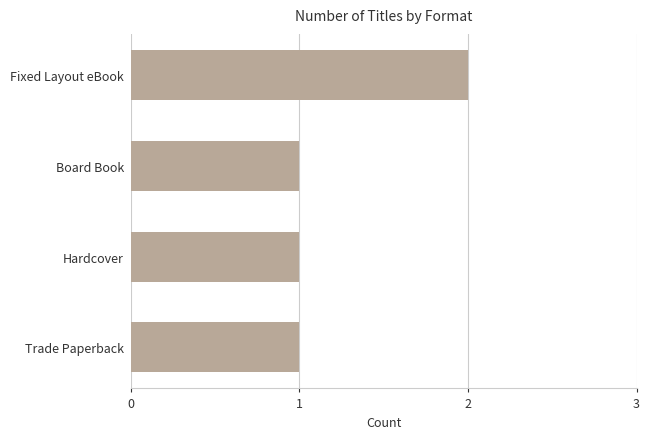

Reading bottom to top, transcribe all the data shown in this chart.

Trade Paperback=1	Hardcover=1	Board Book=1	Fixed Layout eBook=2